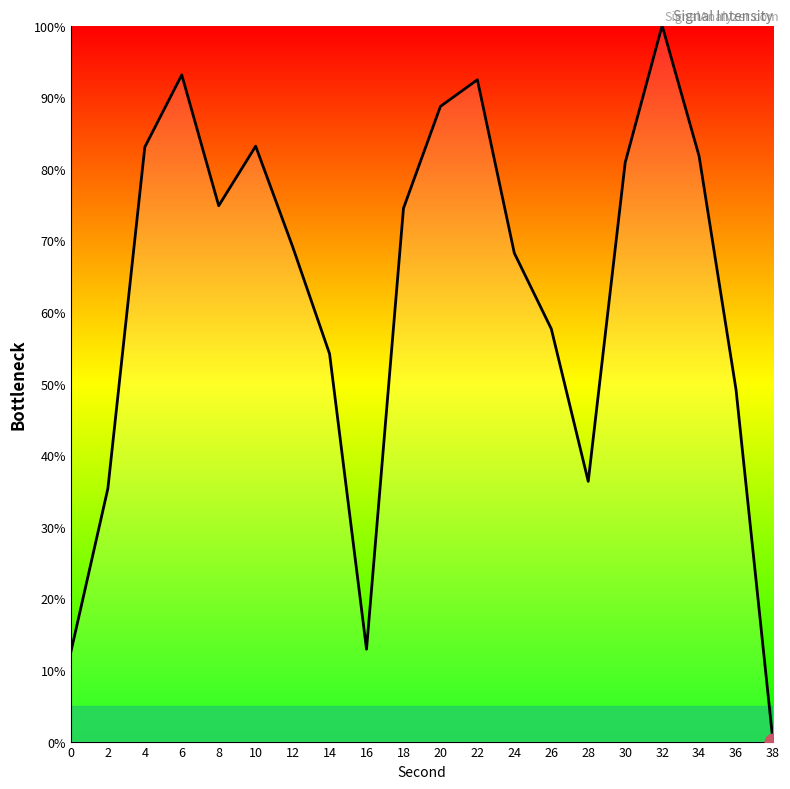

At which category does the data reach its first local peak?

6